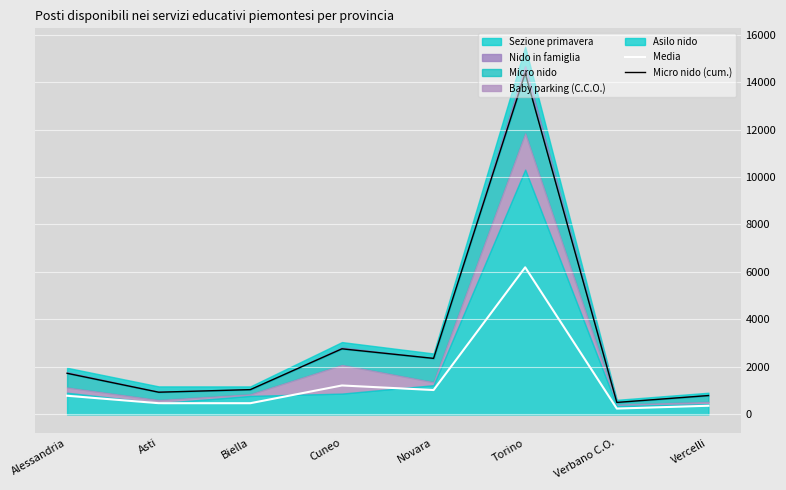

At which category is the sum across all series the highest?

Torino